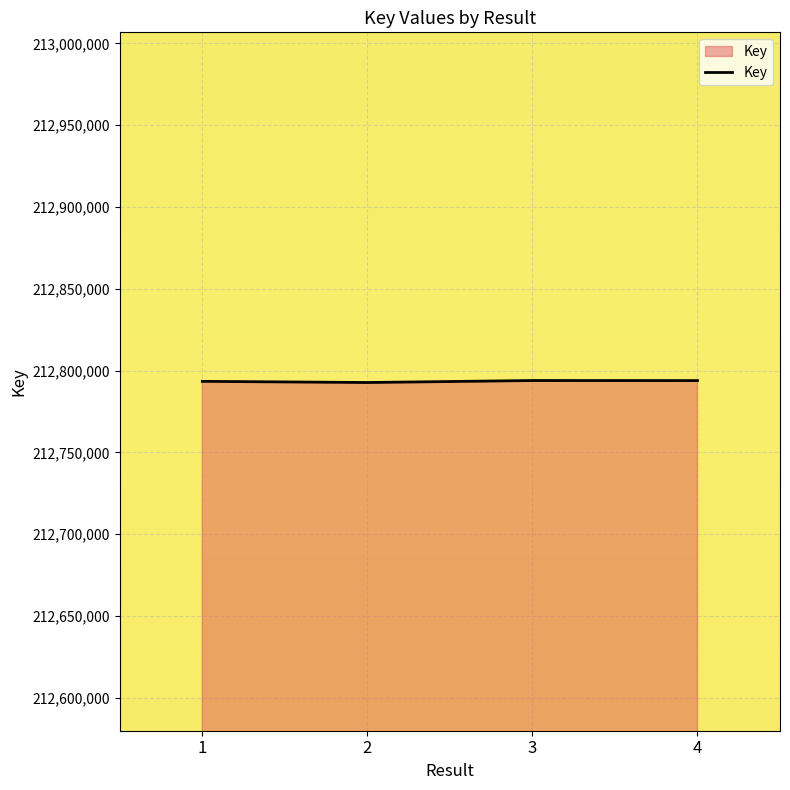

Approximately how many times larger is the value at 2 compared to 4?

1.0